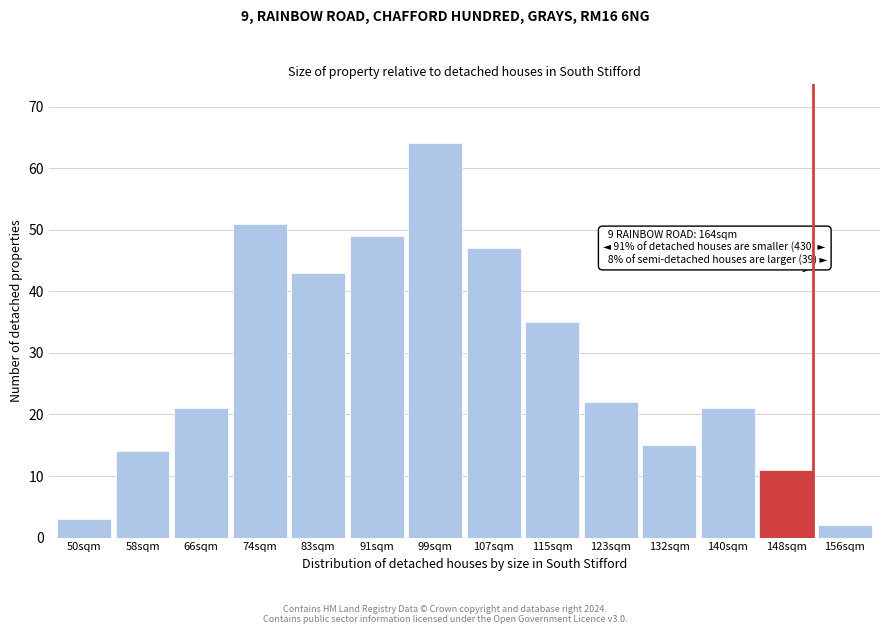

Reading left to right, list all the values displayed in this chart.

50sqm=3	58sqm=14	66sqm=21	74sqm=51	83sqm=43	91sqm=49	99sqm=64	107sqm=47	115sqm=35	123sqm=22	132sqm=15	140sqm=21	148sqm=11	156sqm=2